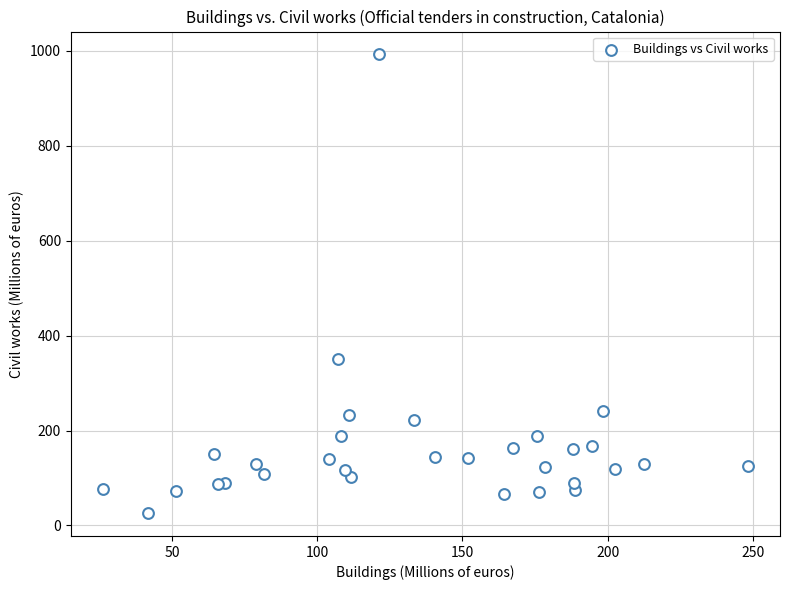

What Y value in the scatter plot is closest to 509?

350.9